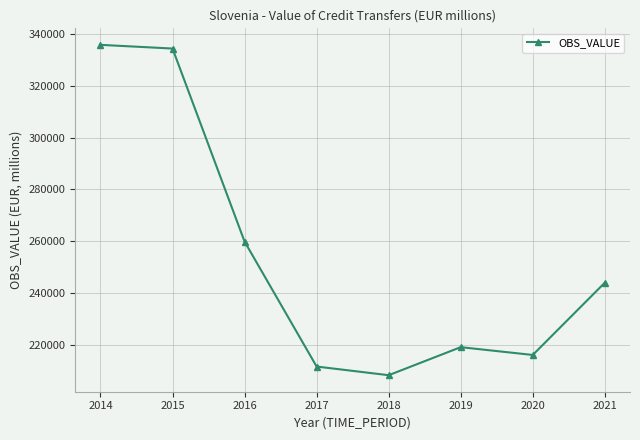

Reading left to right, list all the values displayed in this chart.

335909.1	334479.7	259824.3	211506.2	208156.8	218999.1	215984.7	243929.2